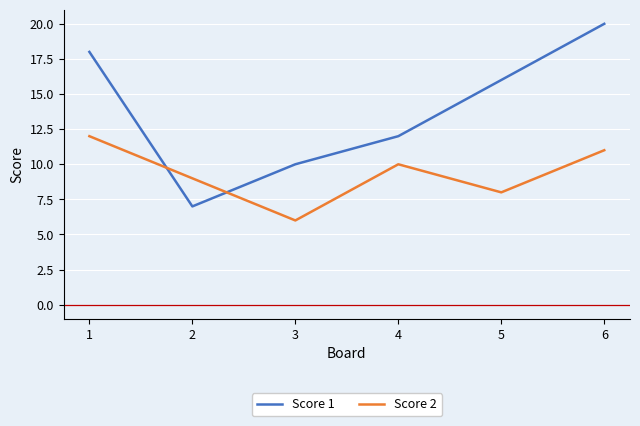

Rank the series by their maximum value, from highest to lowest.

Score 1, Score 2